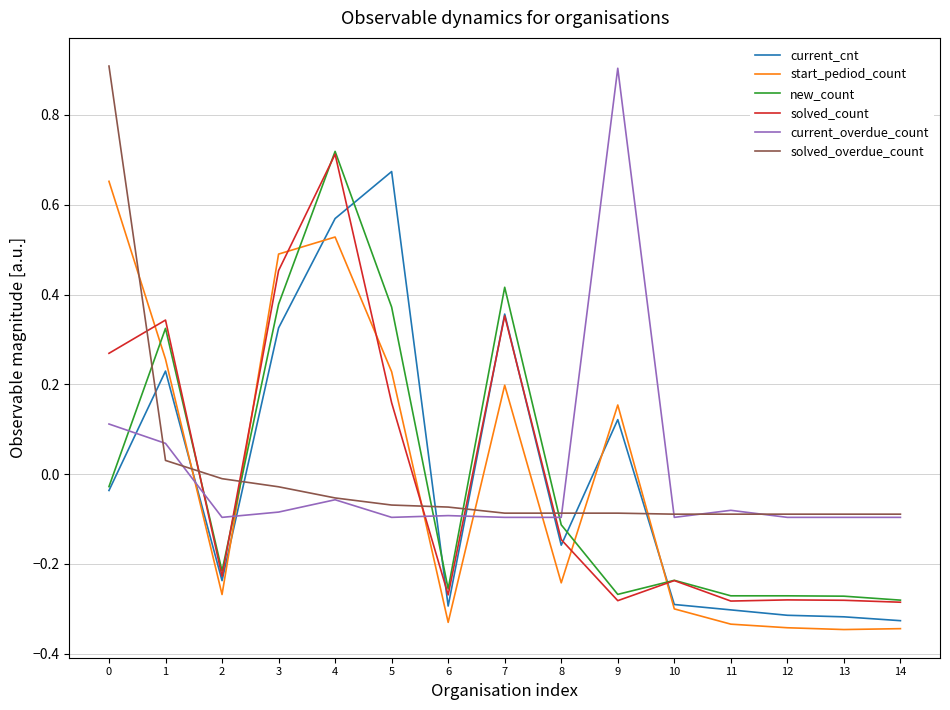

How many start_pediod_count values are between 0 and 1?

7